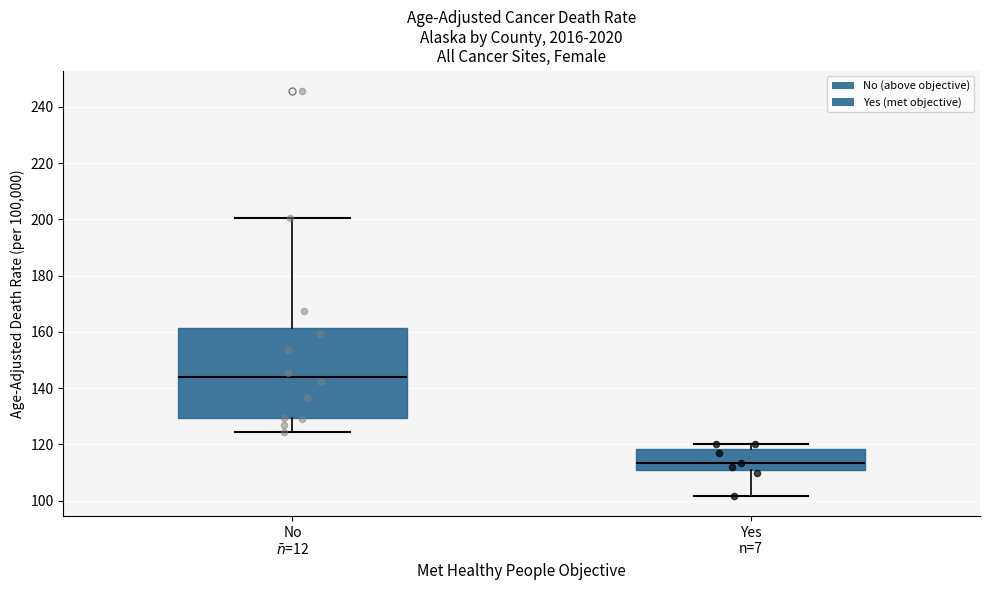

Reading left to right, transcribe this box plot: for each box, give where its median line is, the range the box spans, and where its two whiskers end, as read against the y-axis. The values are not printed on the chart, so give them approximately, as read against the axis.

No $\bar{n}$=12: median 144, box 130 to 162, whiskers 124 to 200
Yes n=7: median 114, box 110 to 118, whiskers 102 to 120